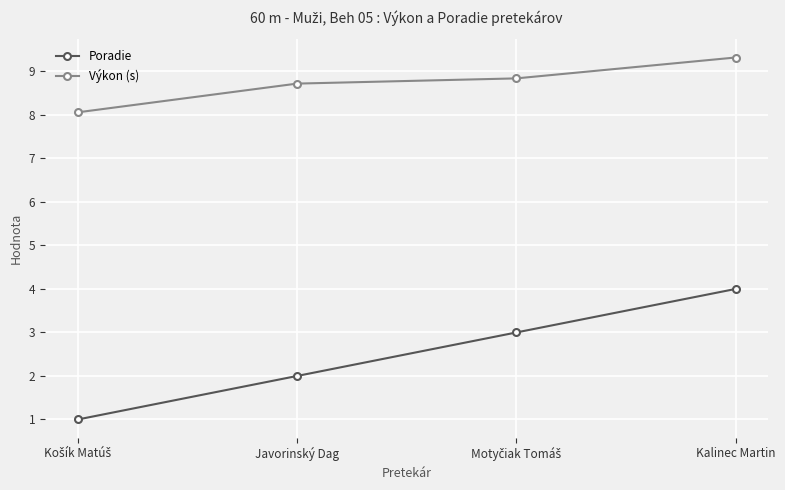

True or false: Výkon (s) has a value of 8.7 at Javorinský Dag.

True